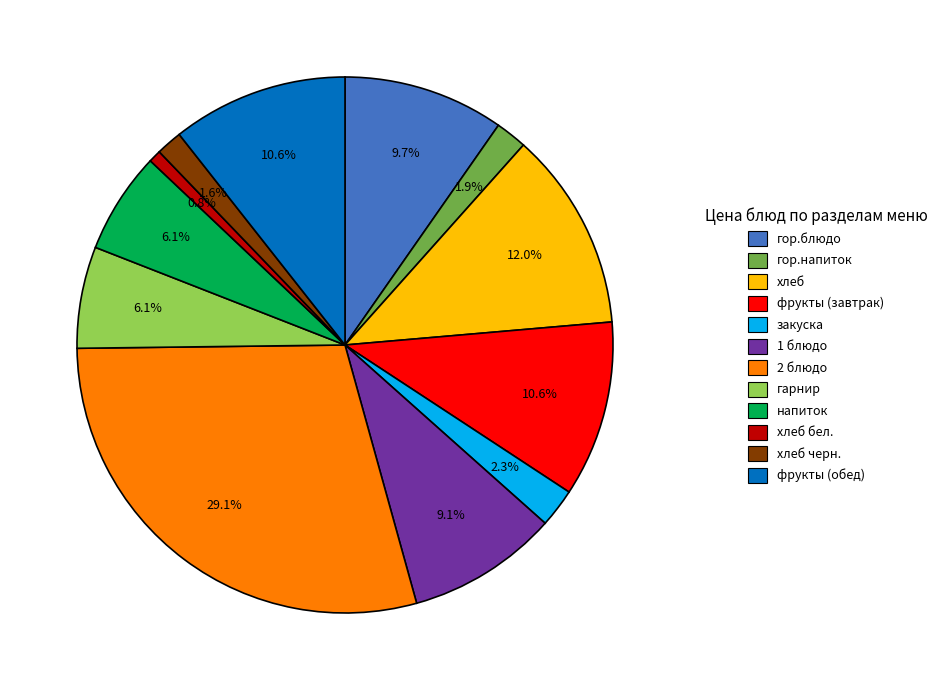

To the nearest percent, what is the average slice percentage?

8%